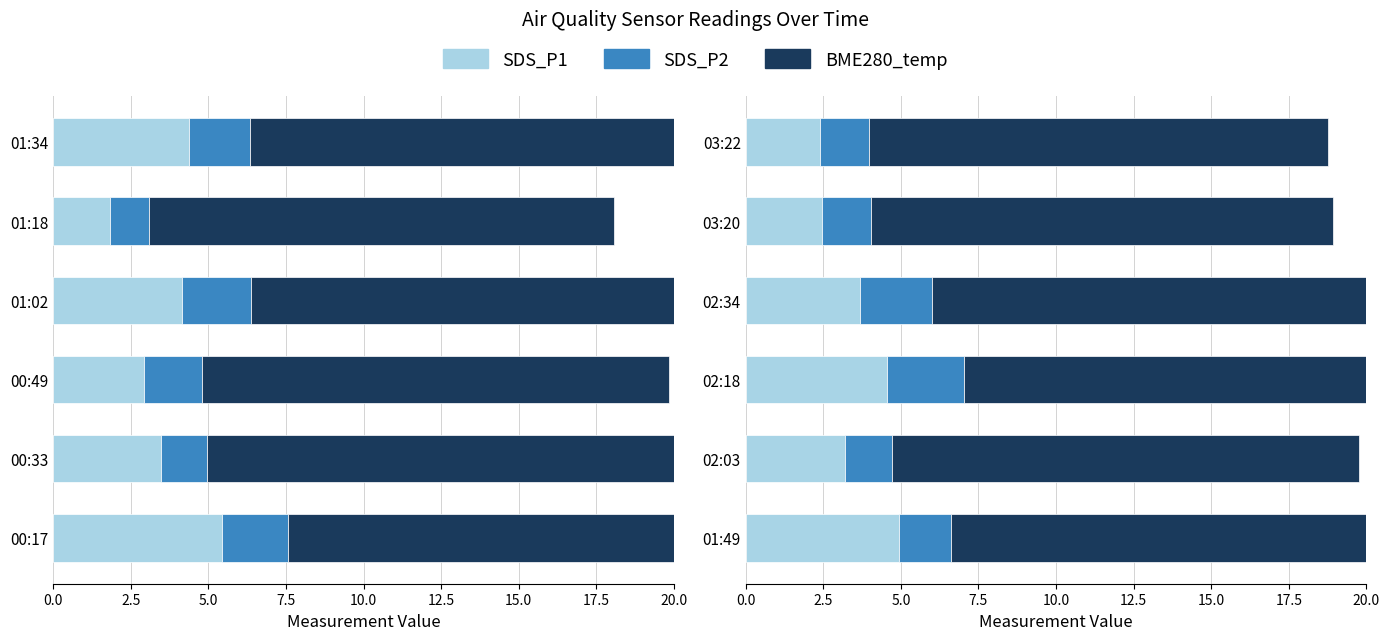

What is the maximum value shown in the chart?

15.2